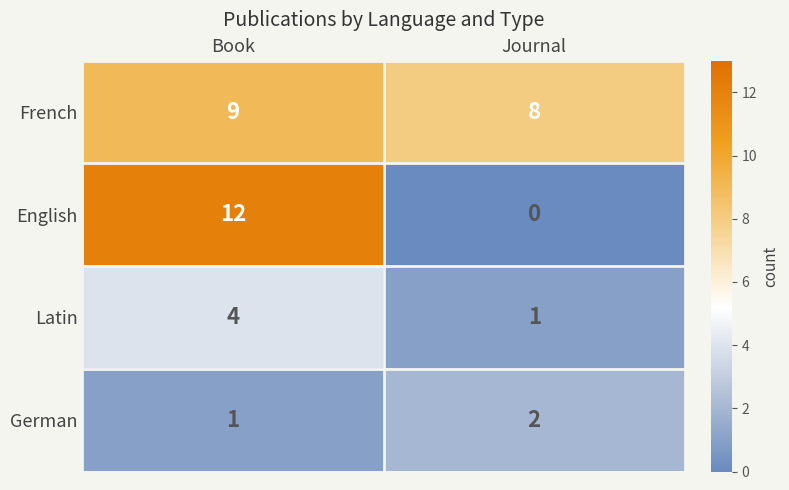

Read the French value at Book.

9